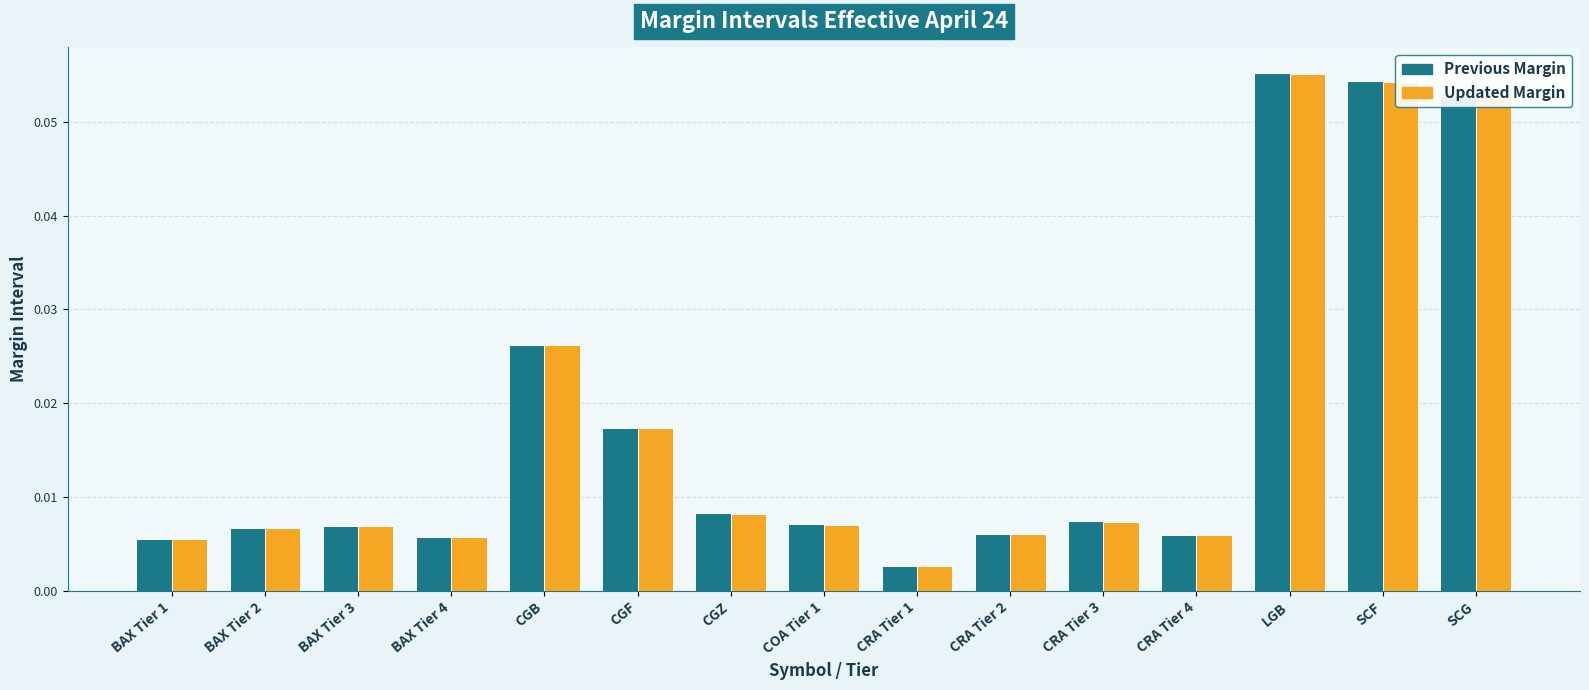

What are all the series names shown in the legend?

Previous Margin, Updated Margin